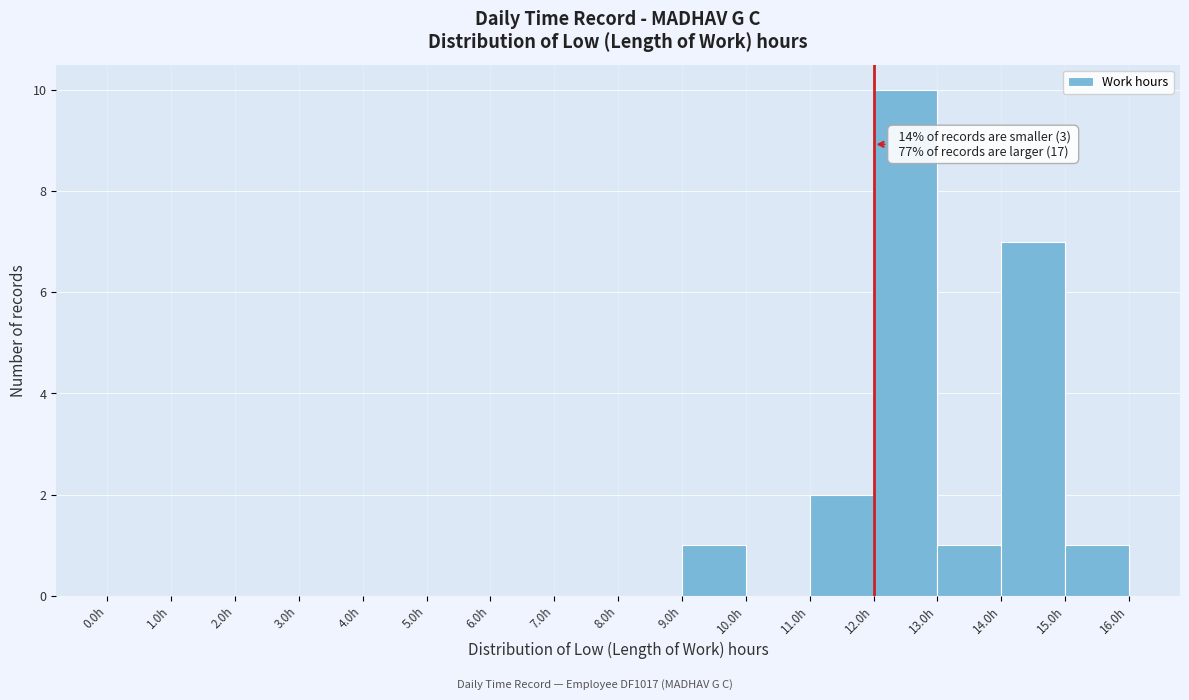

Over which range of the x-axis is the bar tallest?

12 to 13